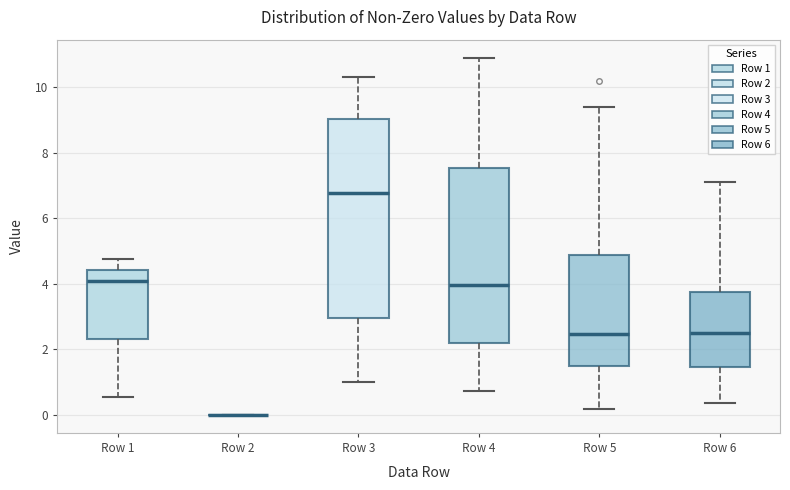

Where is the lower edge of the box for Row 6 on the y-axis? The values are not printed on the chart, so give them approximately, as read against the axis.

1.4